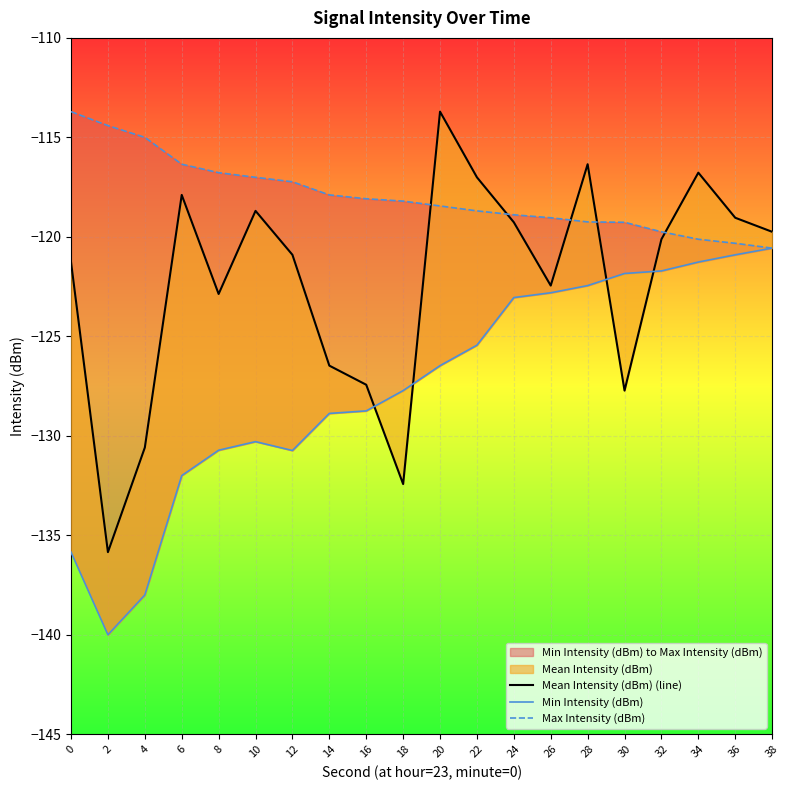

What is the difference between the maximum and minimum values in the Max Intensity (dBm) series?

6.9